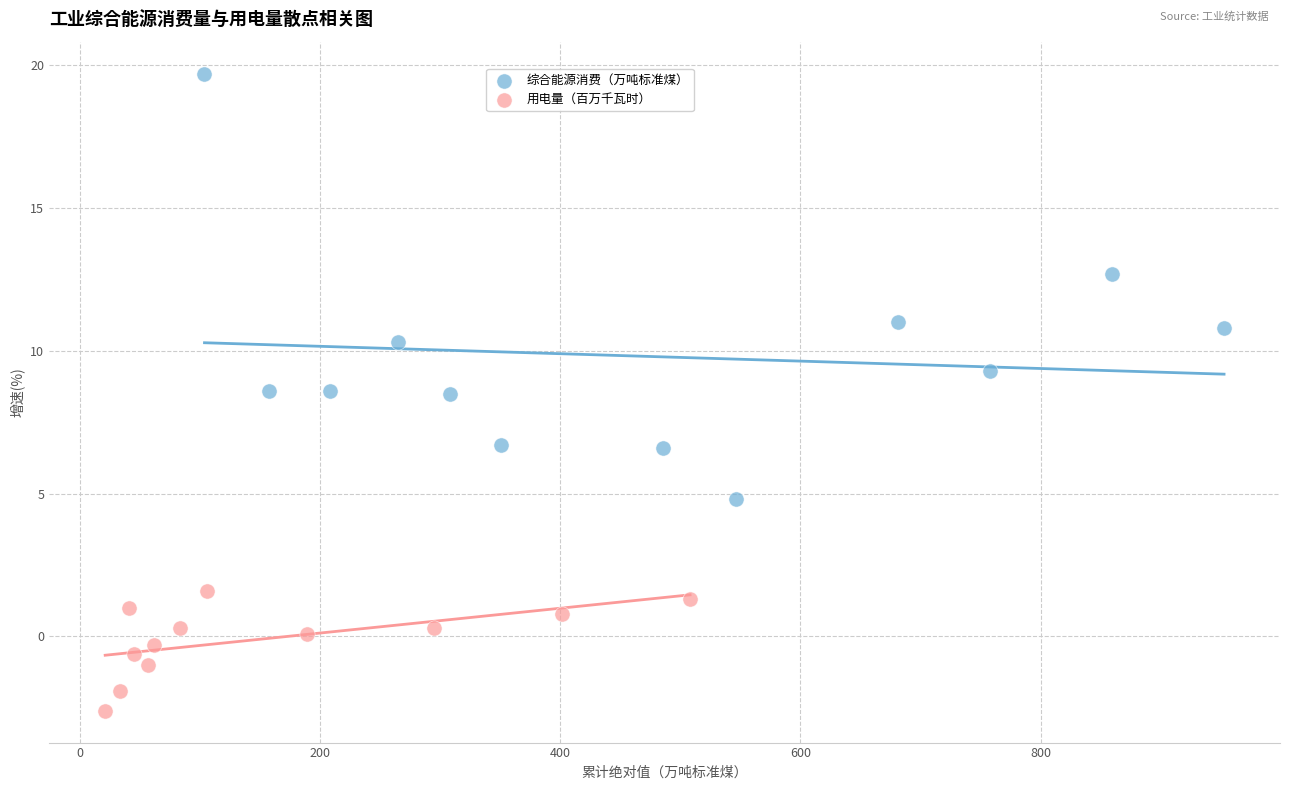

Which series has the widest spread of Y values?

综合能源消费（万吨标准煤）